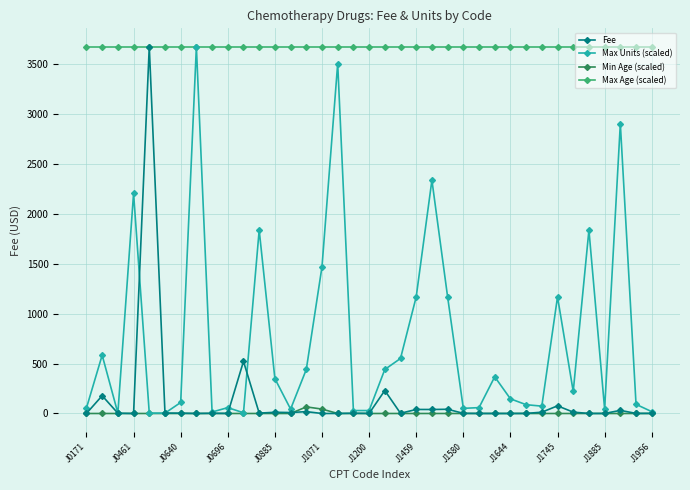

What is the value of the Max Age (scaled) point at the 23rd from the left?

3677.6